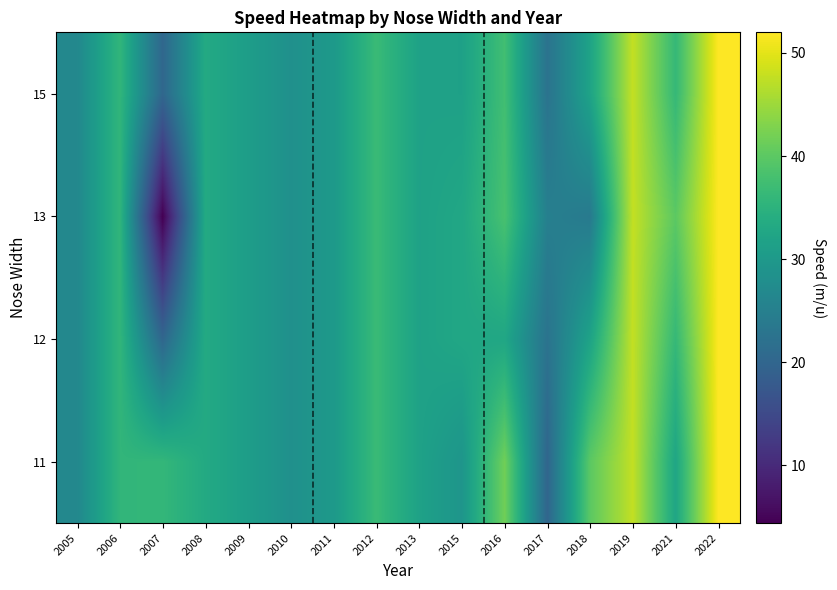

At which category is the sum across all series the highest?

2022